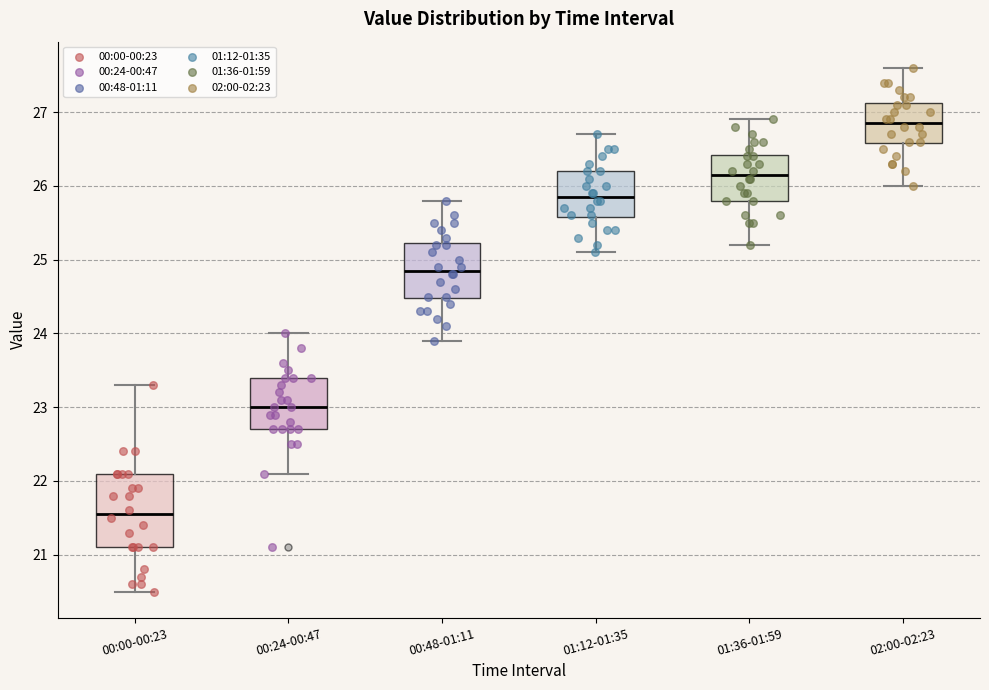

Reading left to right, read every box against the y-axis: the position of its median line, the range the box covers, and the ends of its whiskers. The values are not printed on the chart, so give them approximately, as read against the axis.

00:00-00:23: median 21.6, box 21.1 to 22.1, whiskers 20.5 to 23.3
00:24-00:47: median 23.0, box 22.7 to 23.4, whiskers 22.1 to 24.0
00:48-01:11: median 24.9, box 24.5 to 25.2, whiskers 23.9 to 25.8
01:12-01:35: median 25.9, box 25.6 to 26.2, whiskers 25.1 to 26.7
01:36-01:59: median 26.2, box 25.8 to 26.4, whiskers 25.2 to 26.9
02:00-02:23: median 26.9, box 26.6 to 27.1, whiskers 26.0 to 27.6